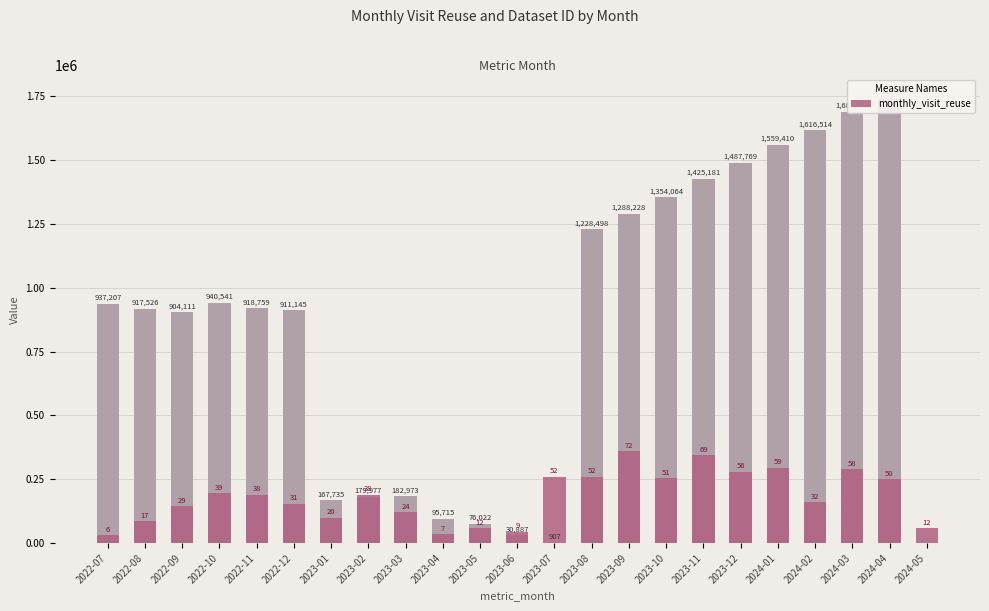

Are the bars horizontal?

No